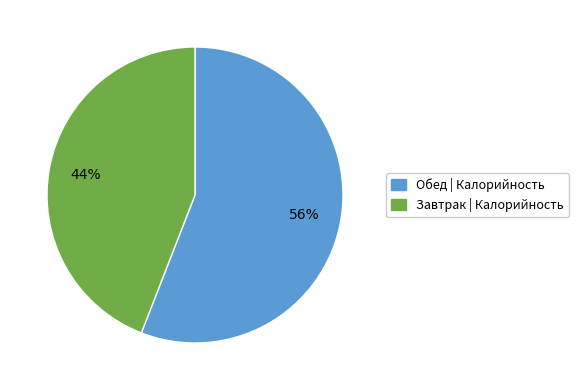

Is there a majority slice in this chart?

Yes